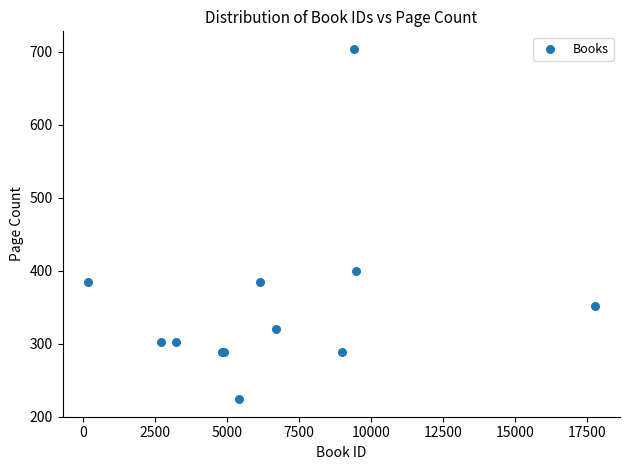

What Y value in the scatter plot is closest to 464?

400